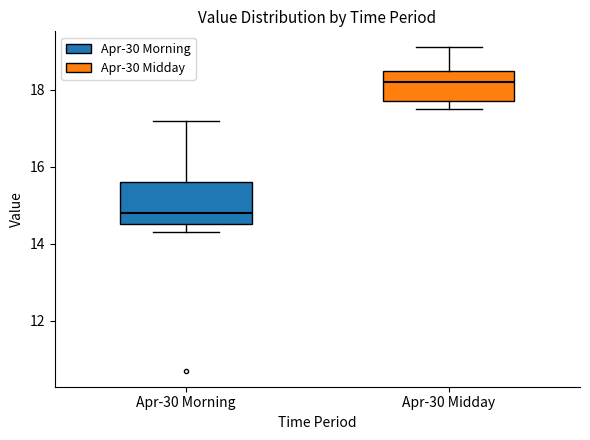

Reading left to right, read every box against the y-axis: the position of its median line, the range the box covers, and the ends of its whiskers. The values are not printed on the chart, so give them approximately, as read against the axis.

Apr-30 Morning: median 14.8, box 14.6 to 15.6, whiskers 14.4 to 17.2
Apr-30 Midday: median 18.2, box 17.8 to 18.6, whiskers 17.6 to 19.2